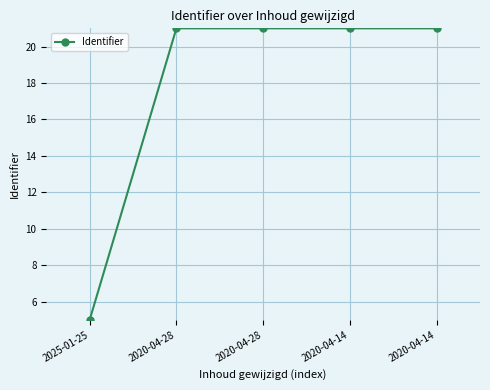

What is the value of the 3rd point from the left?

21.0